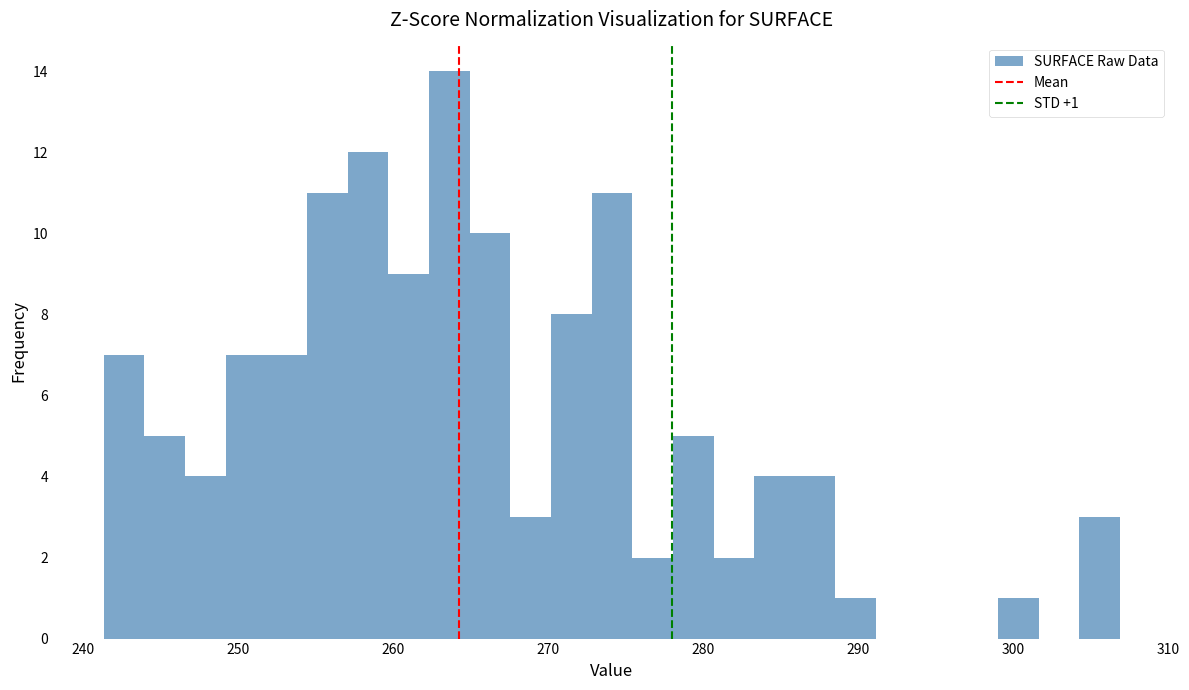

Read against the x-axis, roughly where is the centre of the tallest bar?

264